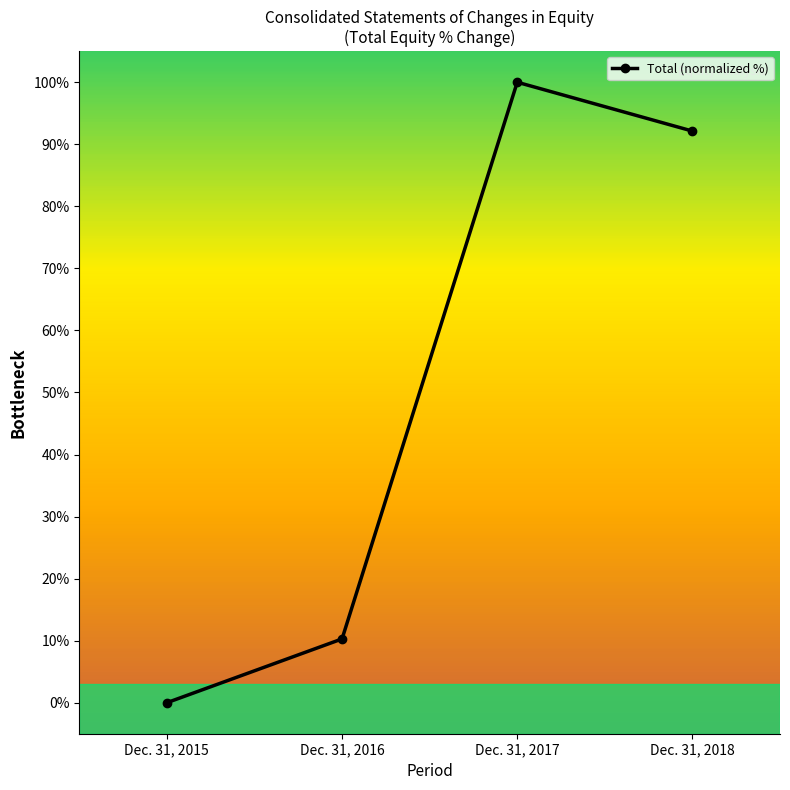

Reading left to right, what are all the values shown in this chart?

Dec. 31, 2015=0.0	Dec. 31, 2016=10.3	Dec. 31, 2017=100.0	Dec. 31, 2018=92.1